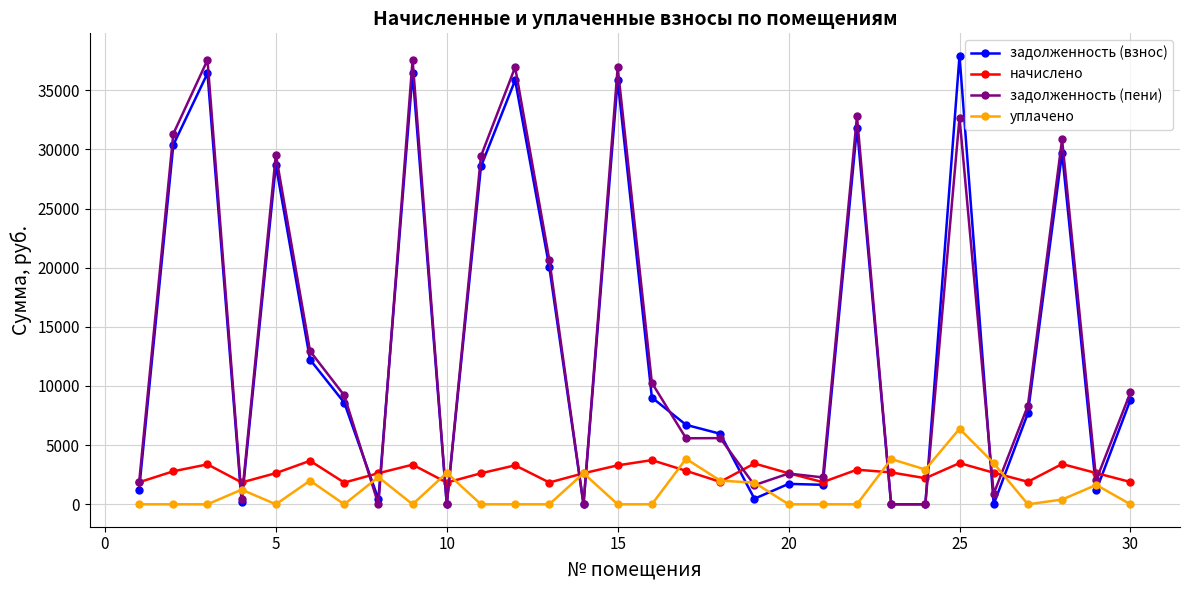

Which series ends up on top after the final intersection of задолженность (взнос) and уплачено?

задолженность (взнос)